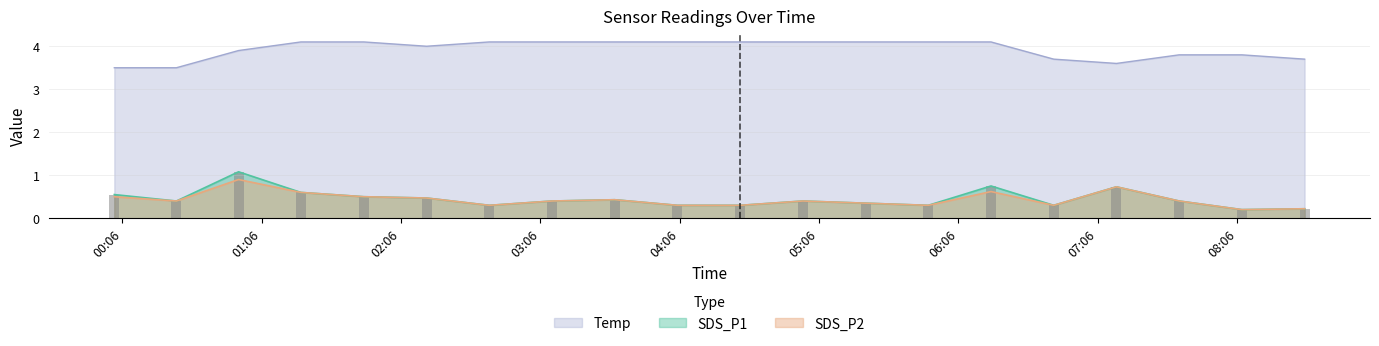

At how many categories does at least one series exceed 0?

20